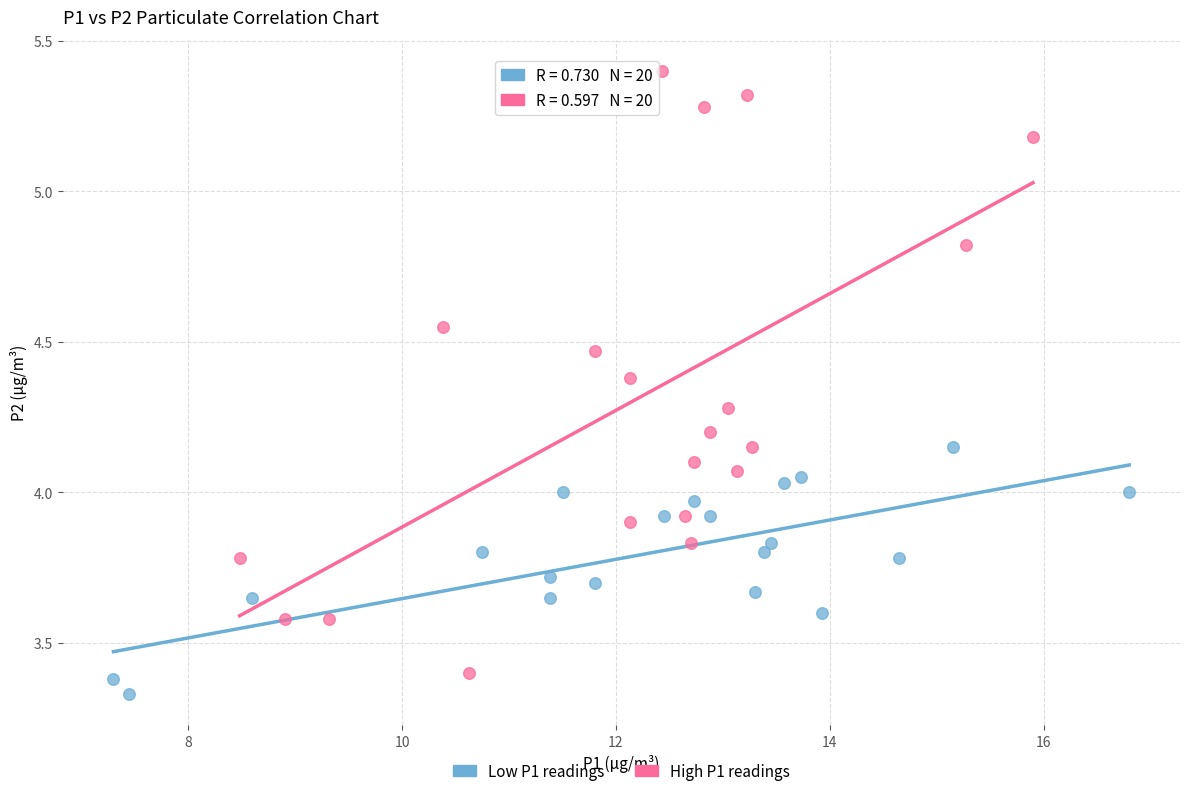

Which series has the widest spread of Y values?

High P1 readings